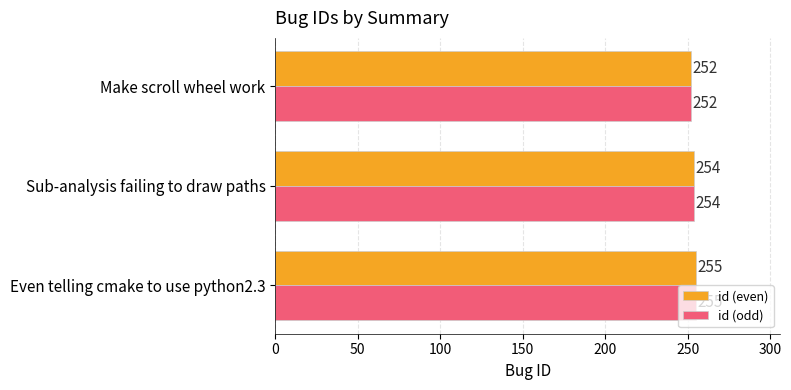

What is the average value of the id (odd) series?

254